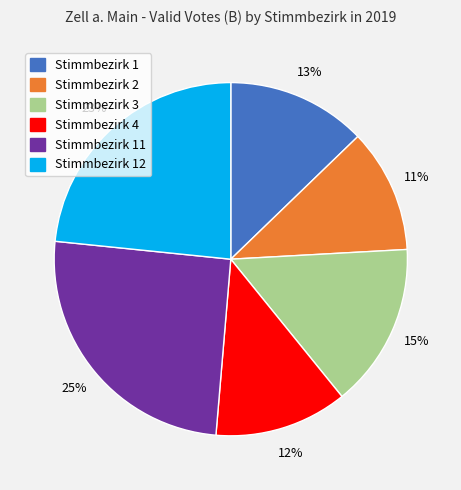

To the nearest percent, what is the average slice percentage?

17%